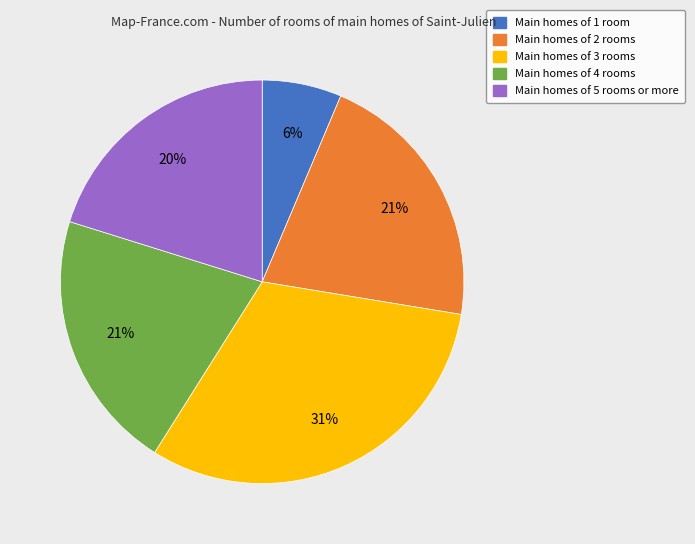

How many segments does this pie chart have?

5